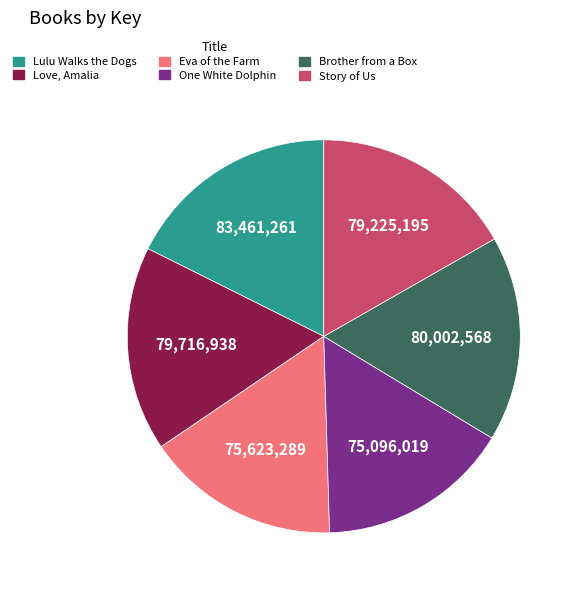

True or false: Brother from a Box accounts for 23% of the total.

False